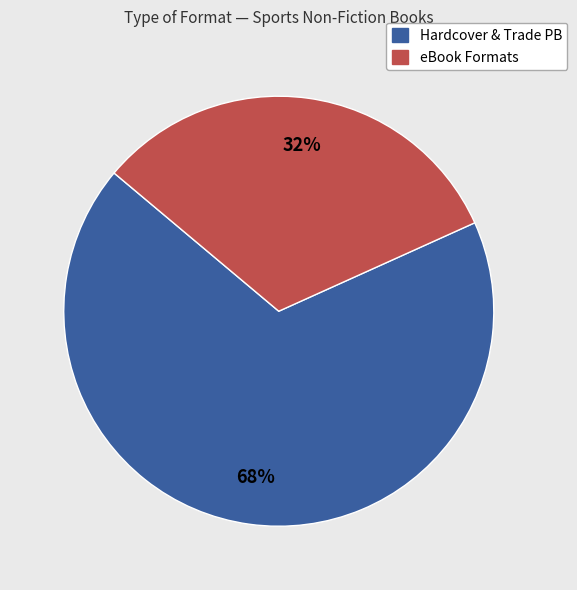

Does any single category account for the majority?

Yes